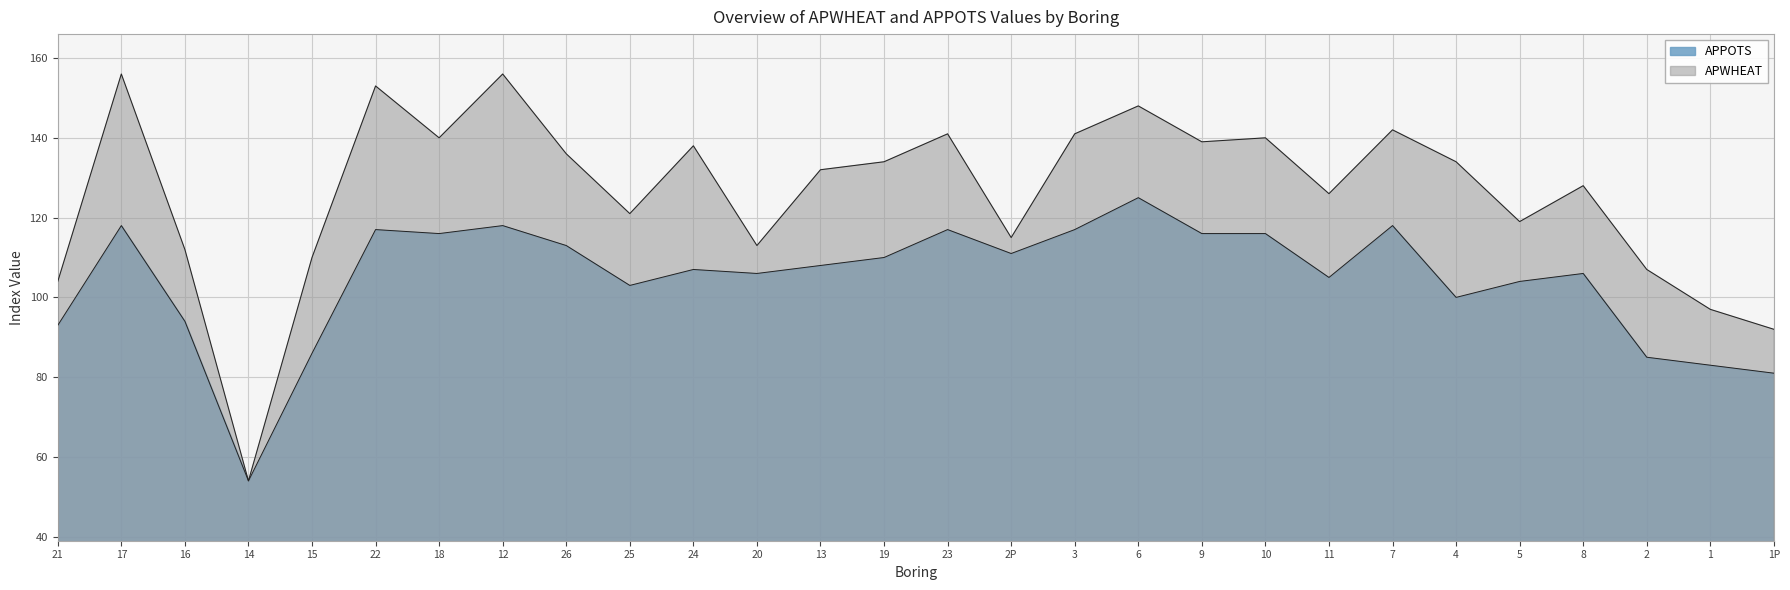

List the series in order of their peak value, highest first.

APWHEAT, APPOTS